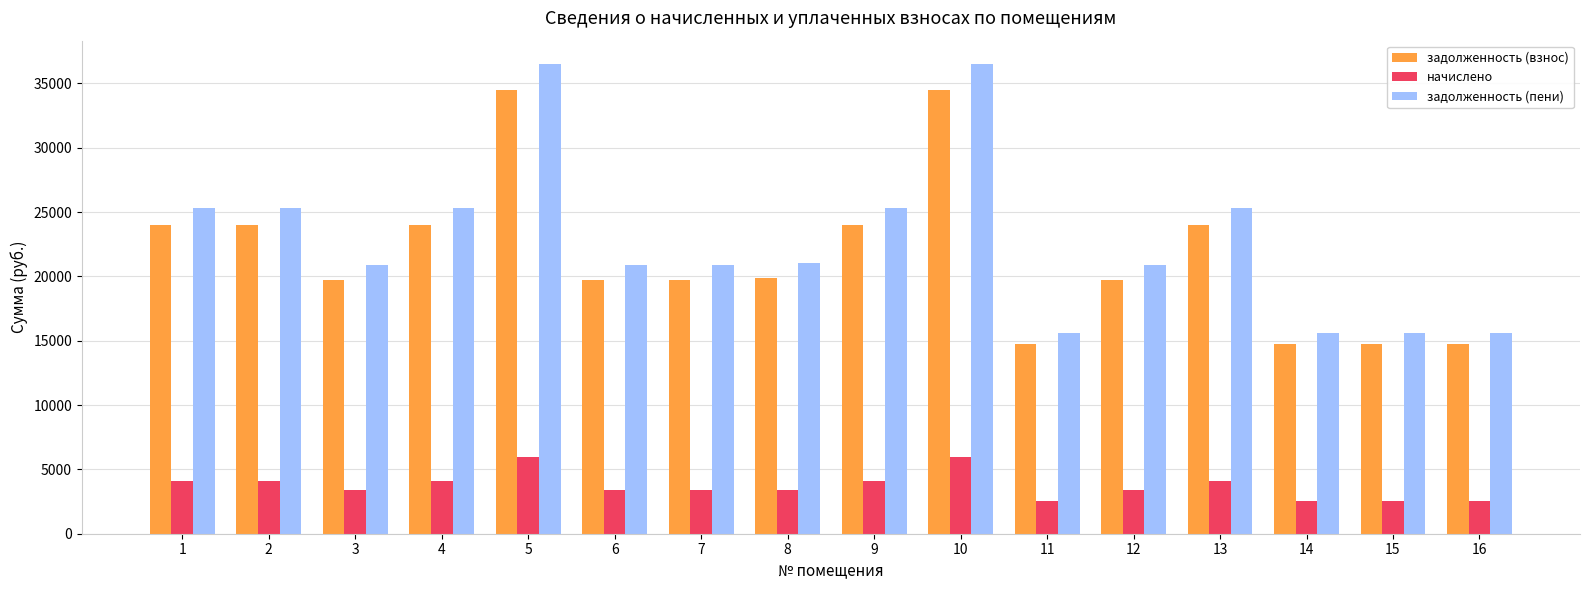

Between 13 and 15, which series saw the biggest shift?

задолженность (пени)